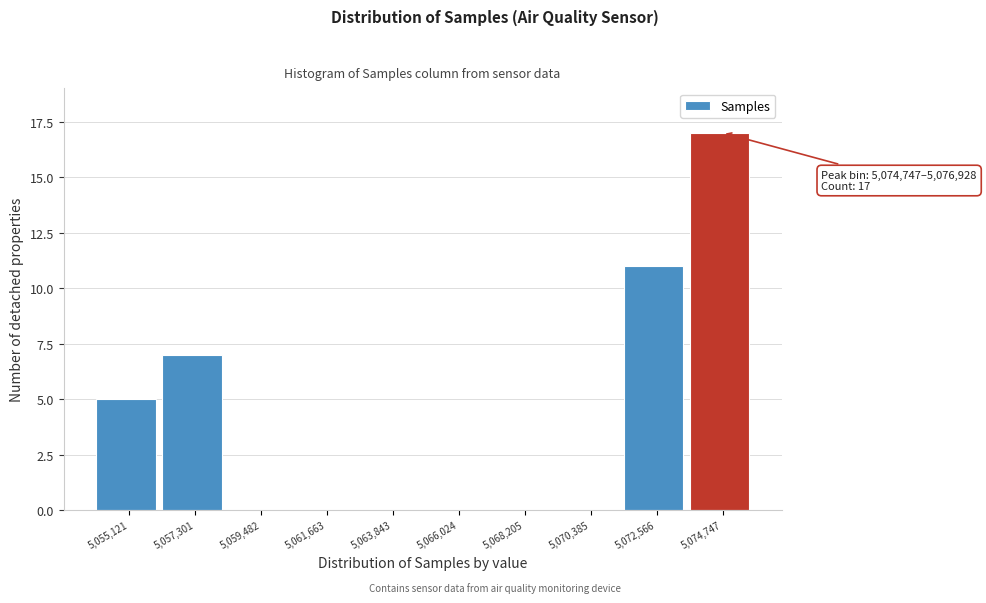

Reading left to right, extract all data points from this chart.

5,055,121=5	5,057,301=7	5,059,482=0	5,061,663=0	5,063,843=0	5,066,024=0	5,068,205=0	5,070,385=0	5,072,566=11	5,074,747=17